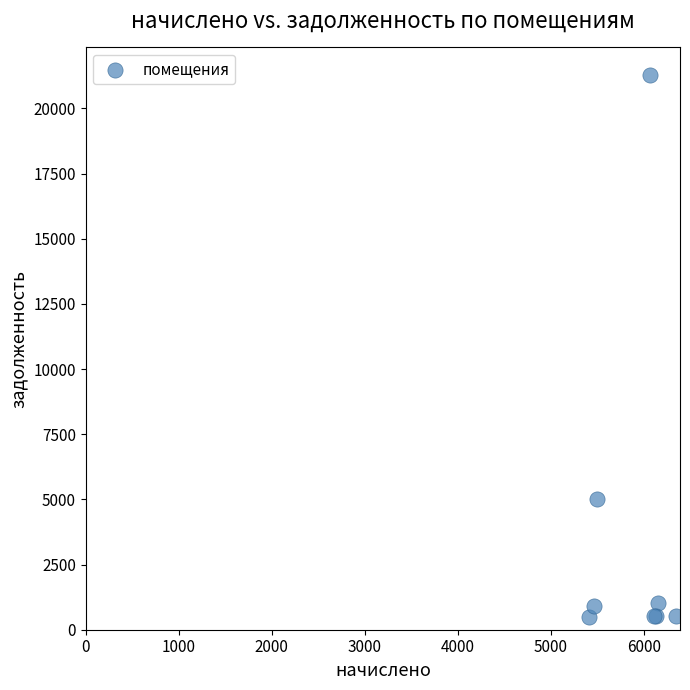

What Y value in the scatter plot is closest to 10884?

4998.8